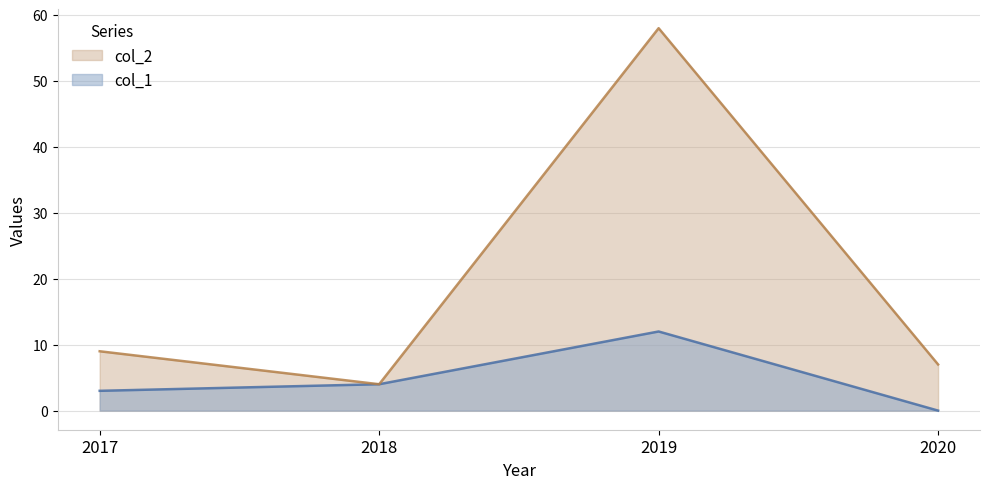

What is the value of the col_2 point at the 1st from the left?

9